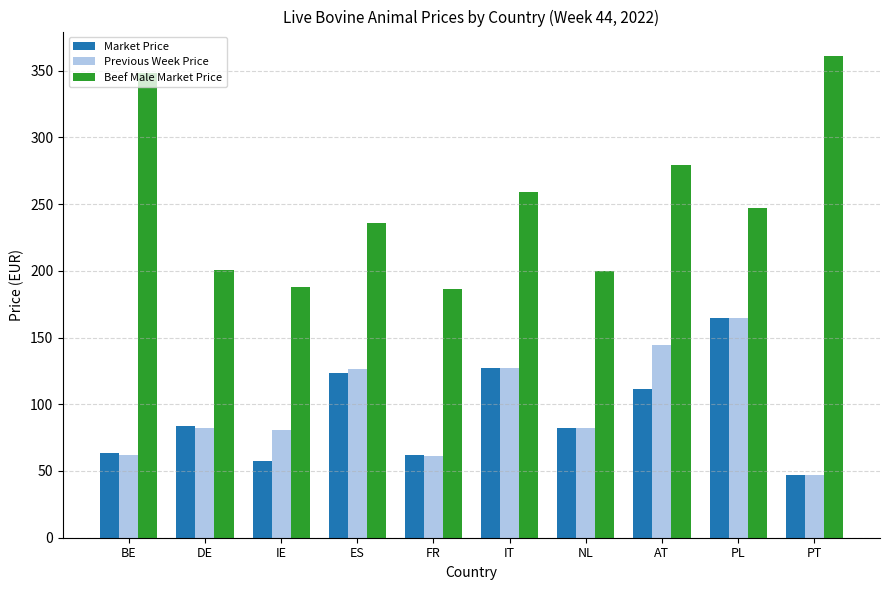

Which label corresponds to the largest value in the chart?

PT